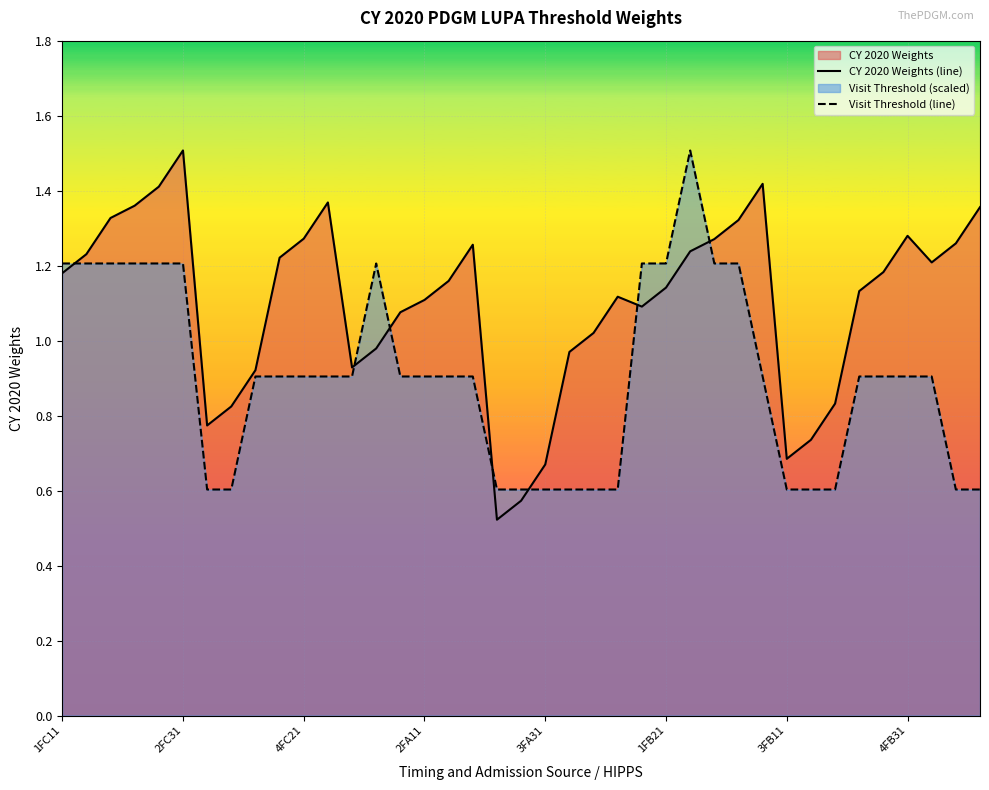

True or false: CY 2020 Weights (line) has more than 0 interior local peaks.

True